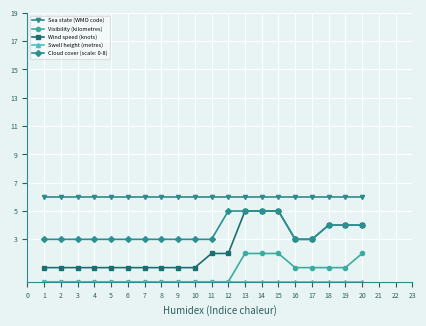

What is the value of the Visibility (kilometres) point at the 17th from the left?

1